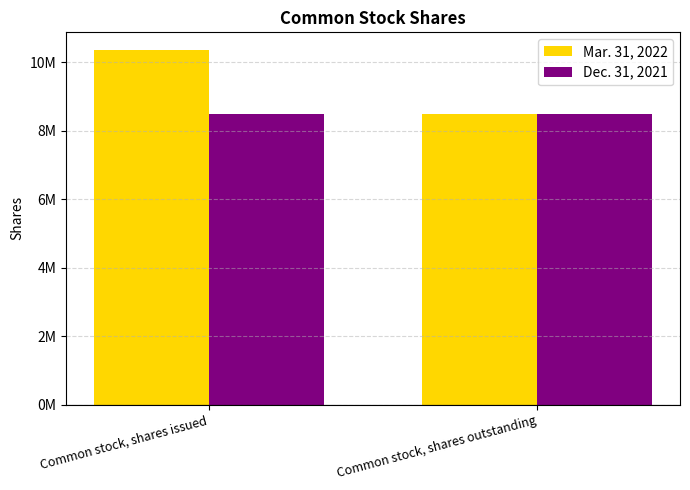

Is the value of Dec. 31, 2021 at Common stock, shares outstanding greater than the value of Mar. 31, 2022 at Common stock, shares outstanding?

No